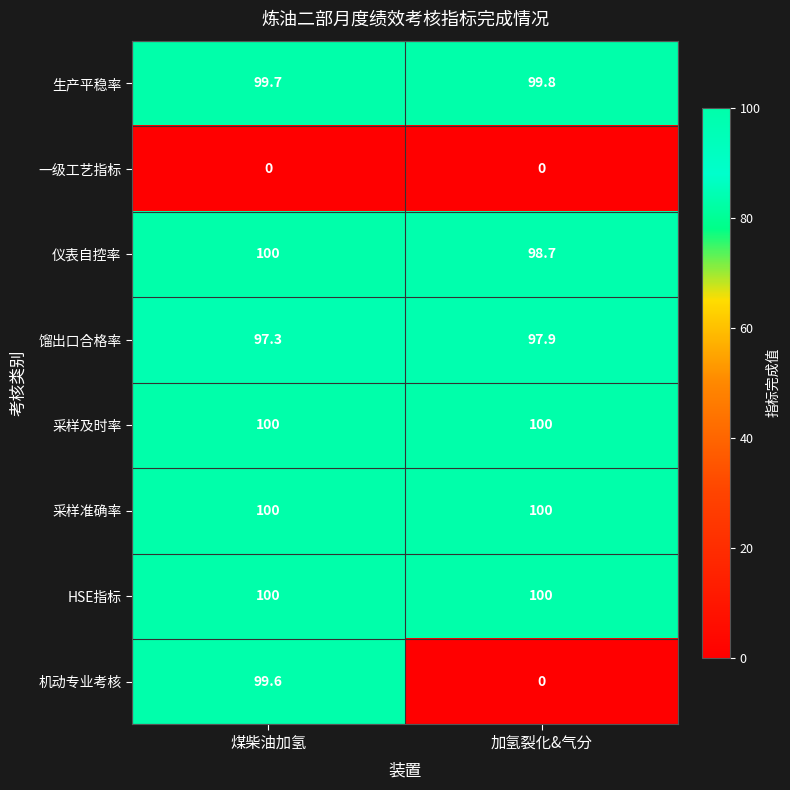

Reading left to right, what are all the values shown in this chart?

生产平稳率: 99.7	99.8
一级工艺指标: 0.0	0.0
仪表自控率: 100.0	98.7
馏出口合格率: 97.3	97.9
采样及时率: 100.0	100.0
采样准确率: 100.0	100.0
HSE指标: 100.0	100.0
机动专业考核: 99.6	0.0